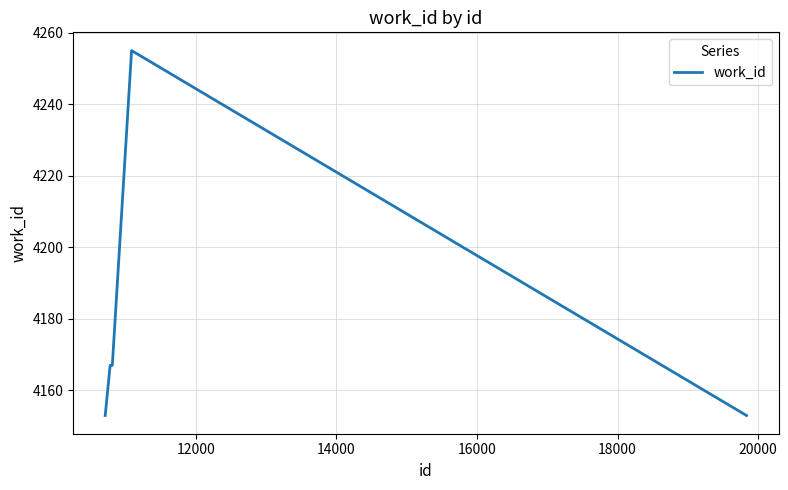

What is the minimum value shown in the chart?

4153